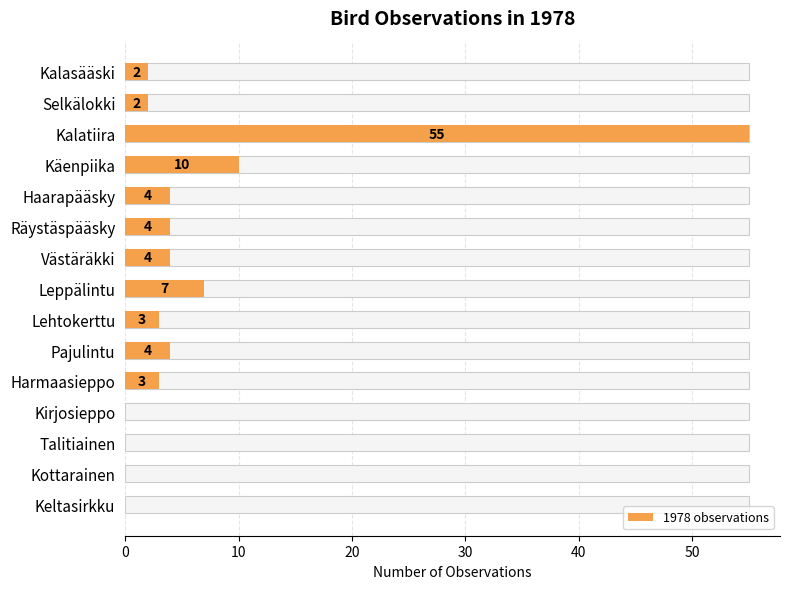

How many bars are there in total?

15